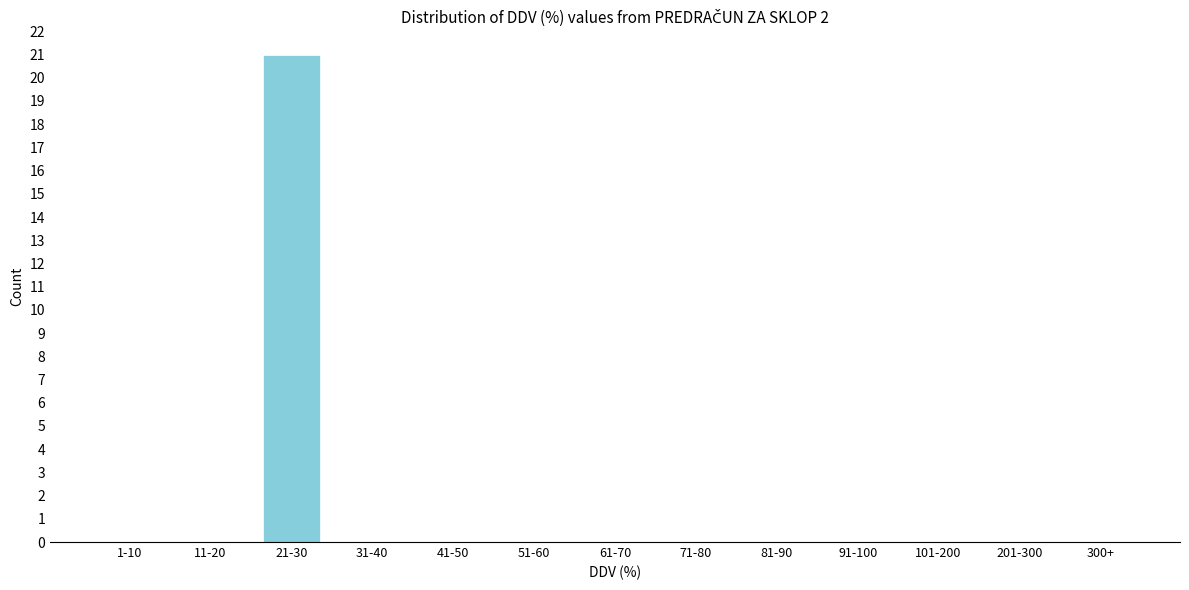

Reading left to right, list all the values displayed in this chart.

1-10=0	11-20=0	21-30=21	31-40=0	41-50=0	51-60=0	61-70=0	71-80=0	81-90=0	91-100=0	101-200=0	201-300=0	300+=0